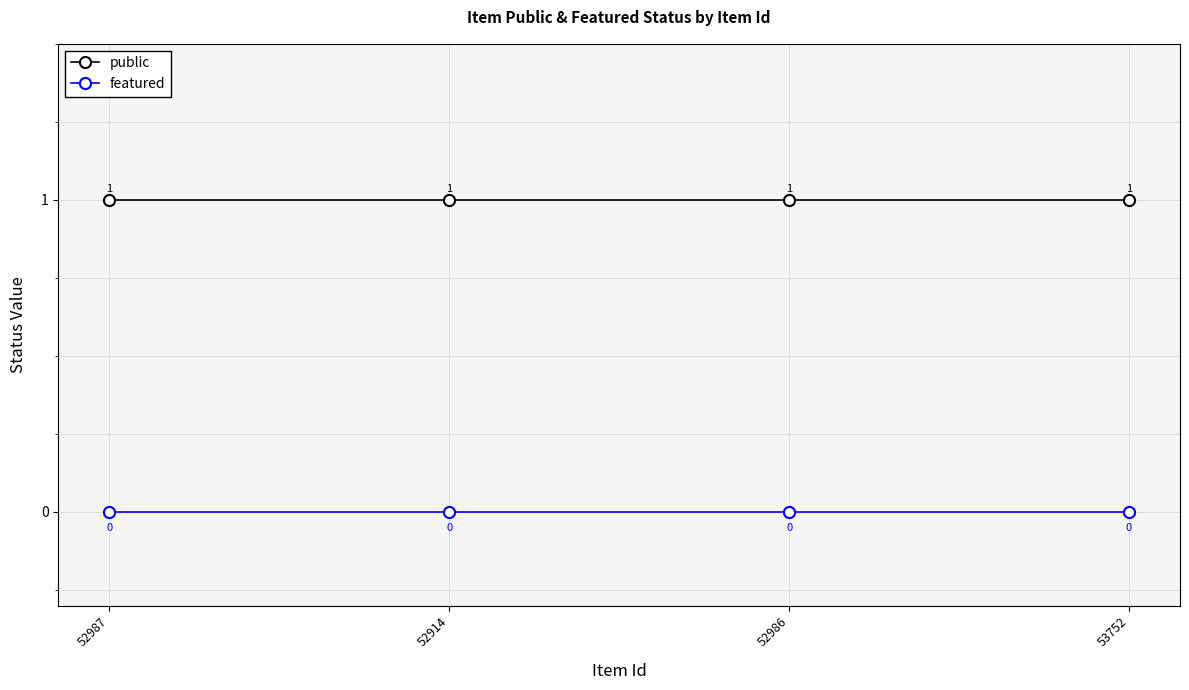

True or false: featured has more than 2 interior local peaks.

False